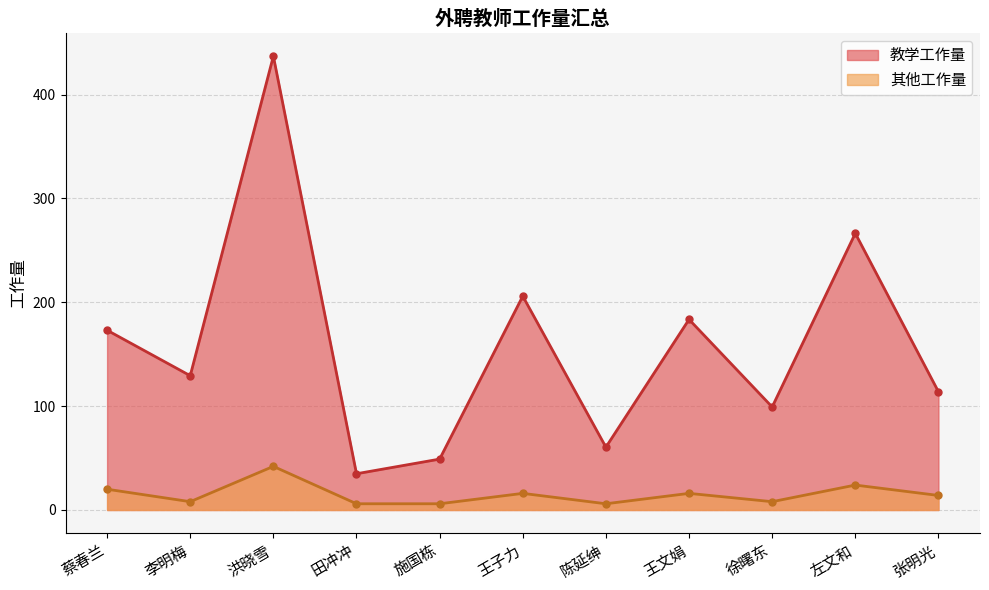

What is the label of the 1st point from the right?

张明光